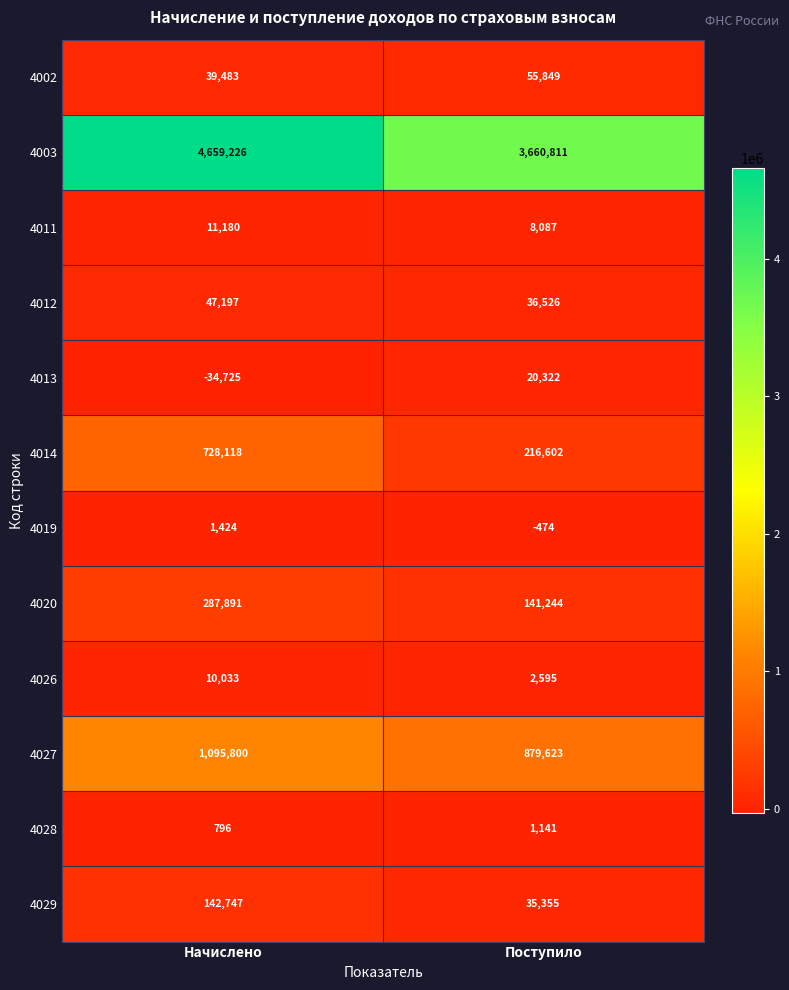

Reading left to right, extract all data points from this chart.

4002: 39483	55849
4003: 4659226	3660811
4011: 11180	8087
4012: 47197	36526
4013: -34725	20322
4014: 728118	216602
4019: 1424	-474
4020: 287891	141244
4026: 10033	2595
4027: 1095800	879623
4028: 796	1141
4029: 142747	35355